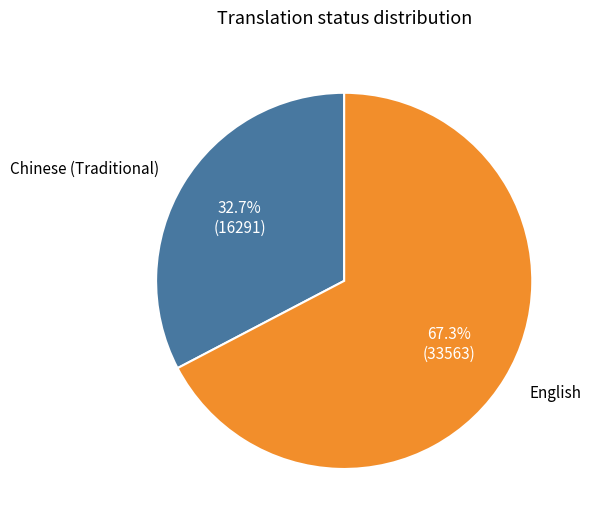

Count the number of slices in the pie.

2